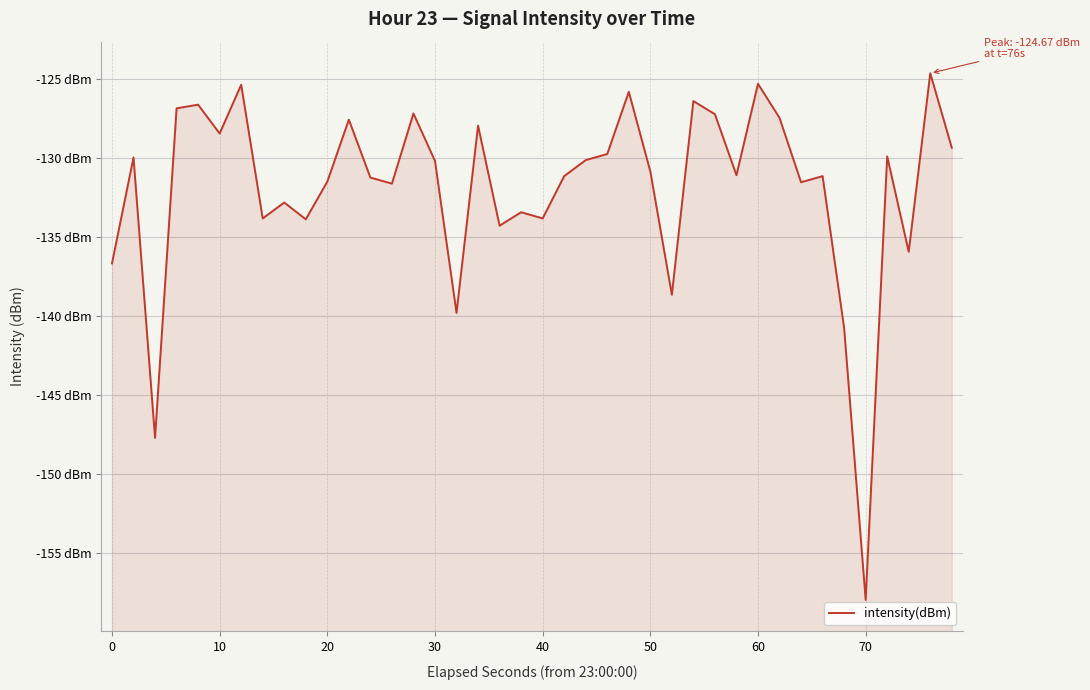

Count the number of values greater than -130.

17